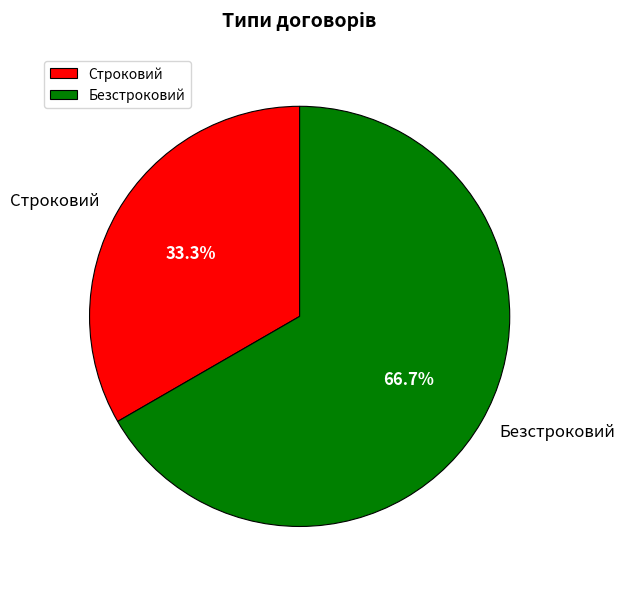

Does Безстроковий account for over 50% of the chart?

Yes